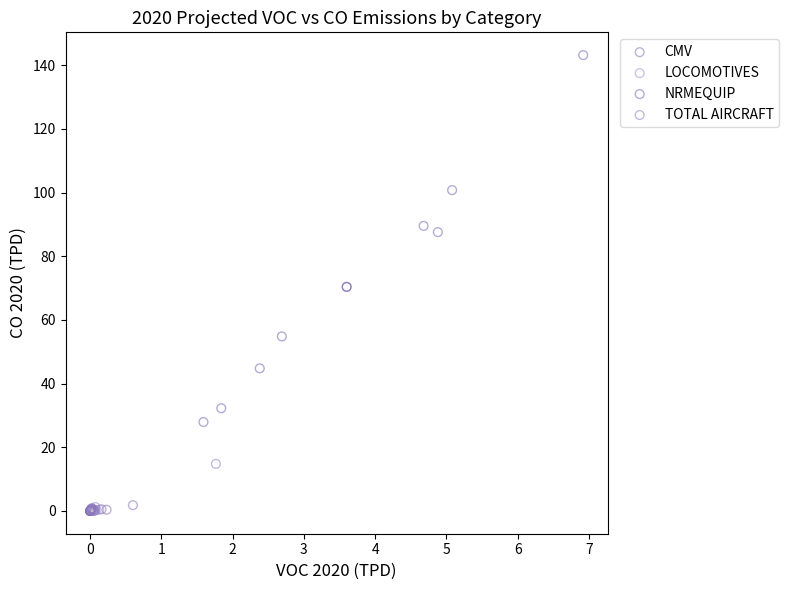

Which series has the widest spread of Y values?

NRMEQUIP